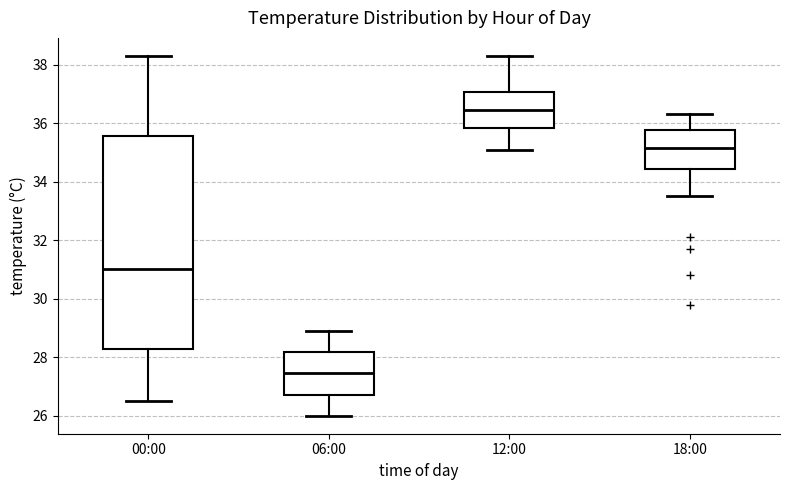

Reading left to right, read every box against the y-axis: the position of its median line, the range the box covers, and the ends of its whiskers. The values are not printed on the chart, so give them approximately, as read against the axis.

00:00: median 31.0, box 28.2 to 35.6, whiskers 26.6 to 38.4
06:00: median 27.4, box 26.8 to 28.2, whiskers 26.0 to 29.0
12:00: median 36.4, box 35.8 to 37.0, whiskers 35.2 to 38.4
18:00: median 35.2, box 34.4 to 35.8, whiskers 33.6 to 36.4